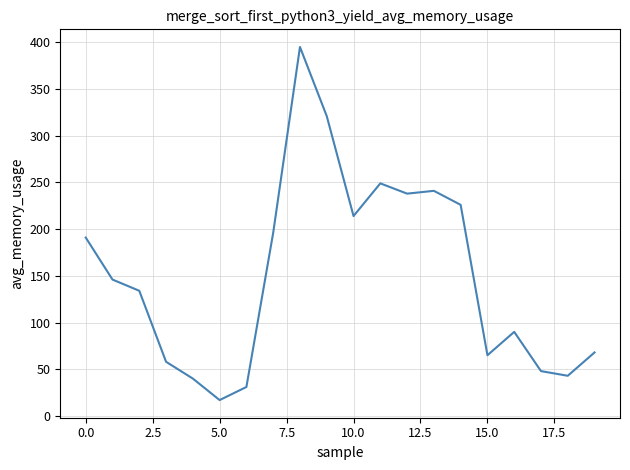

What is the greatest value displayed?

395